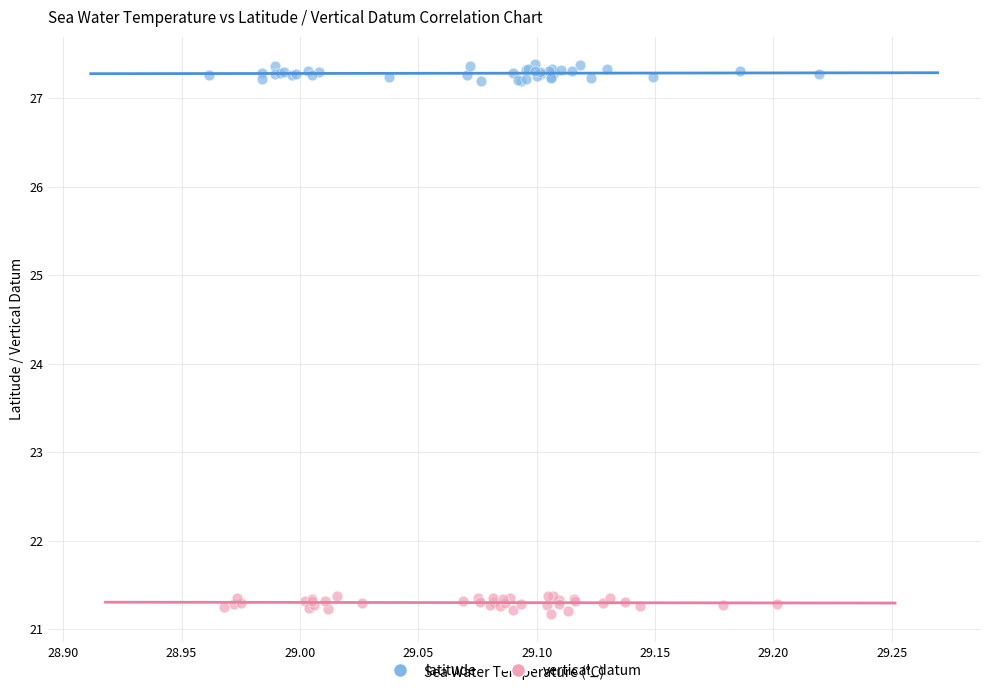

Which series contains the highest Y value?

latitude